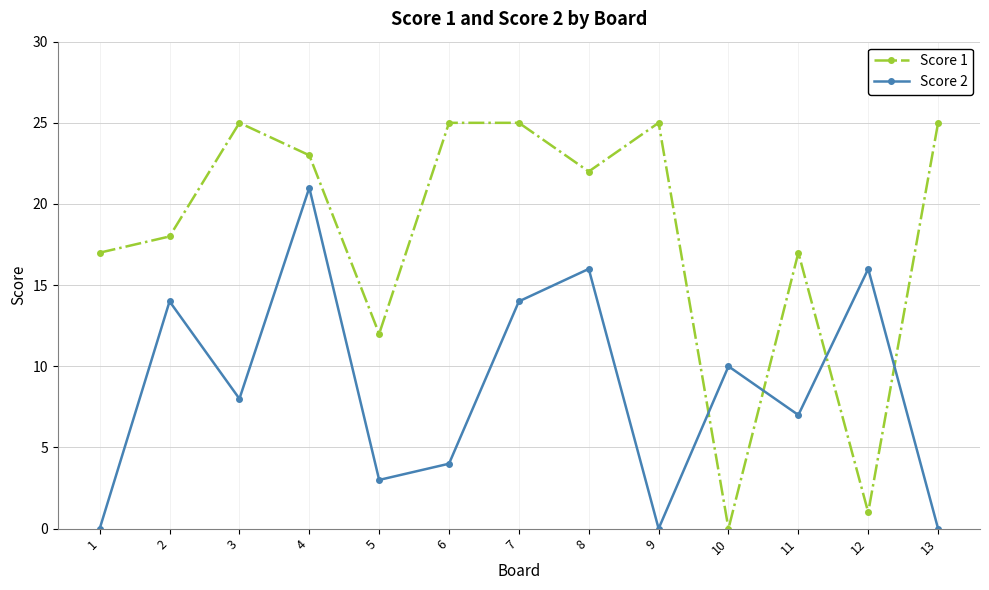

Count the number of data series in this chart.

2